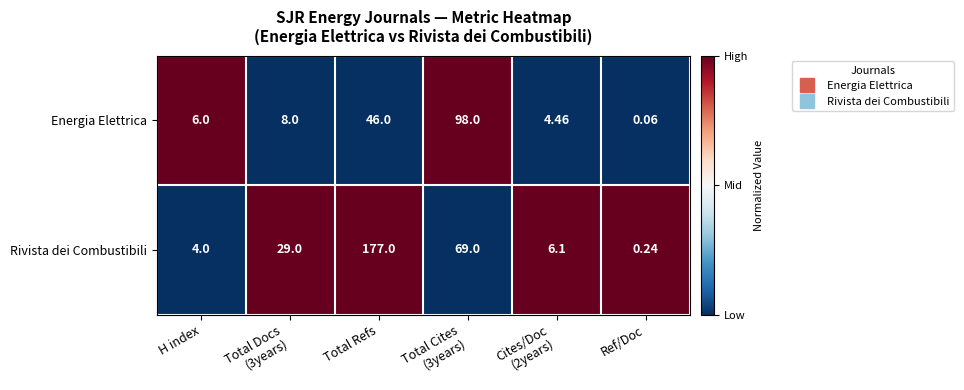

Rank the series at Ref/Doc from highest to lowest value.

Rivista dei Combustibili, Energia Elettrica